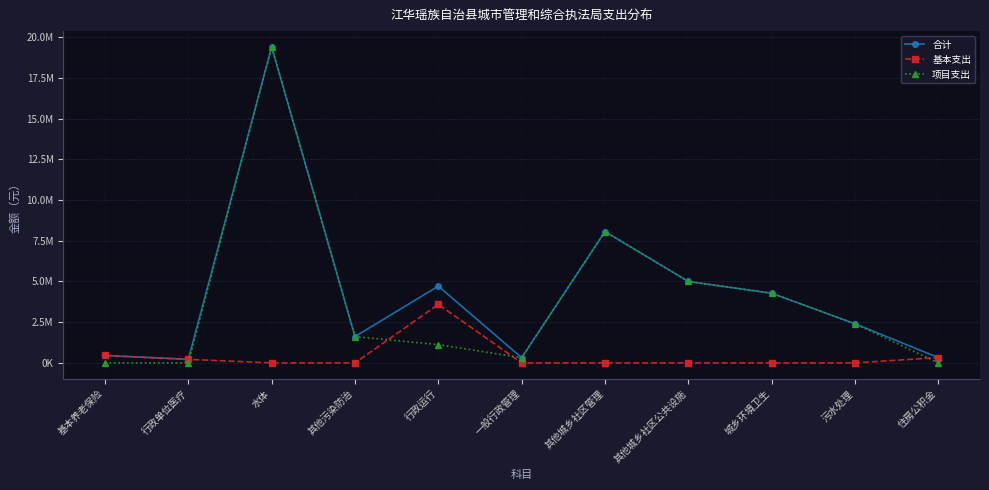

What is the difference between the second highest and second lowest values in the 项目支出 series?

8060000.0